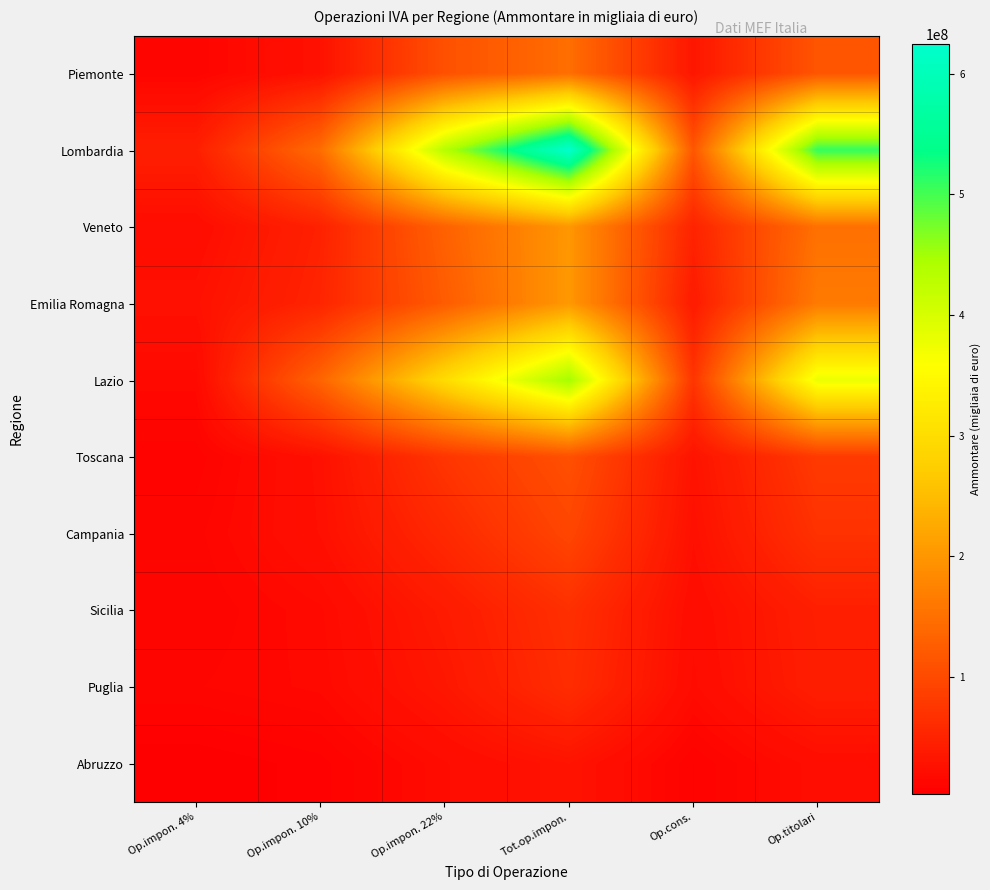

Which series has the largest total across all categories?

Lombardia